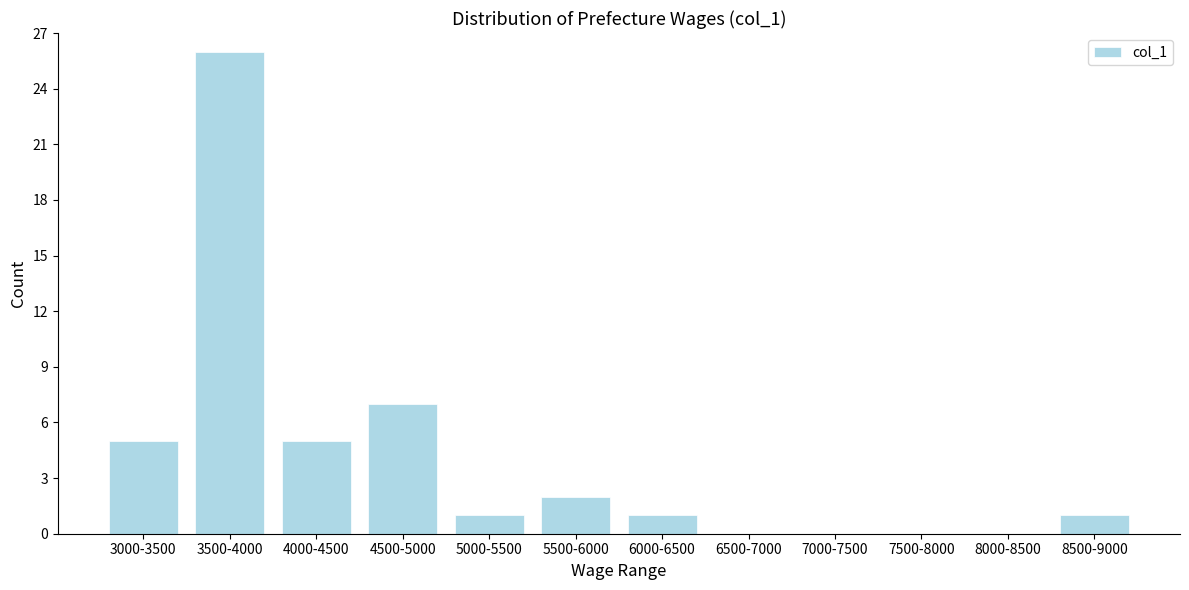

Reading left to right, transcribe all the data shown in this chart.

3000-3500=5	3500-4000=26	4000-4500=5	4500-5000=7	5000-5500=1	5500-6000=2	6000-6500=1	6500-7000=0	7000-7500=0	7500-8000=0	8000-8500=0	8500-9000=1